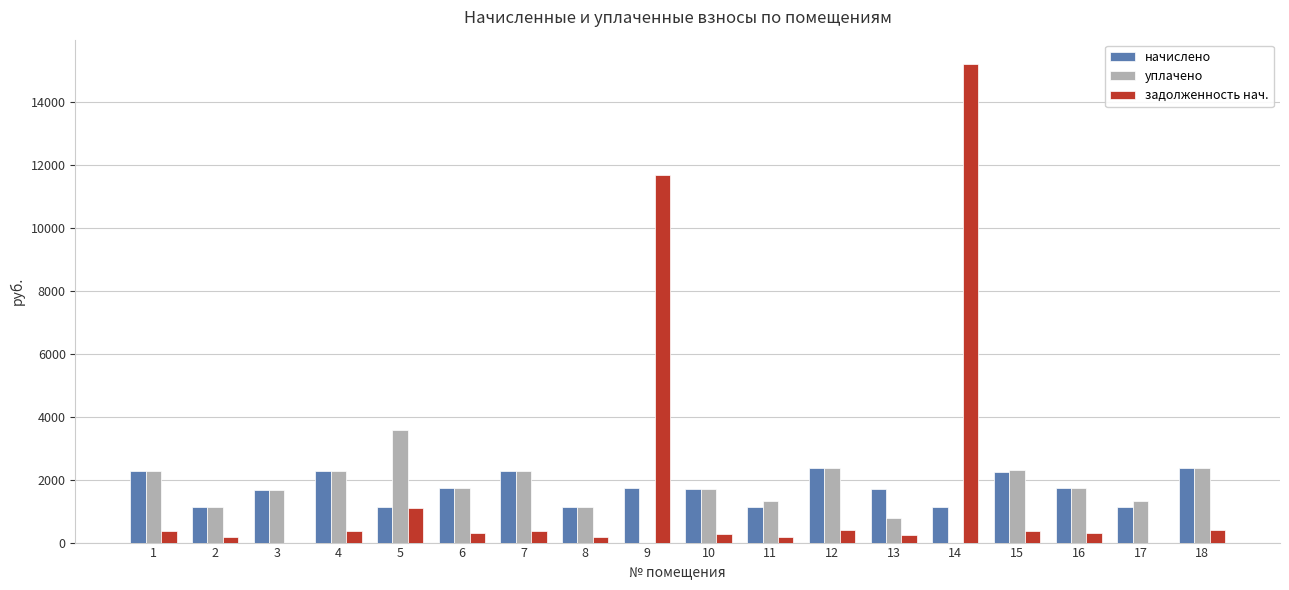

At which category is the sum across all series the highest?

14